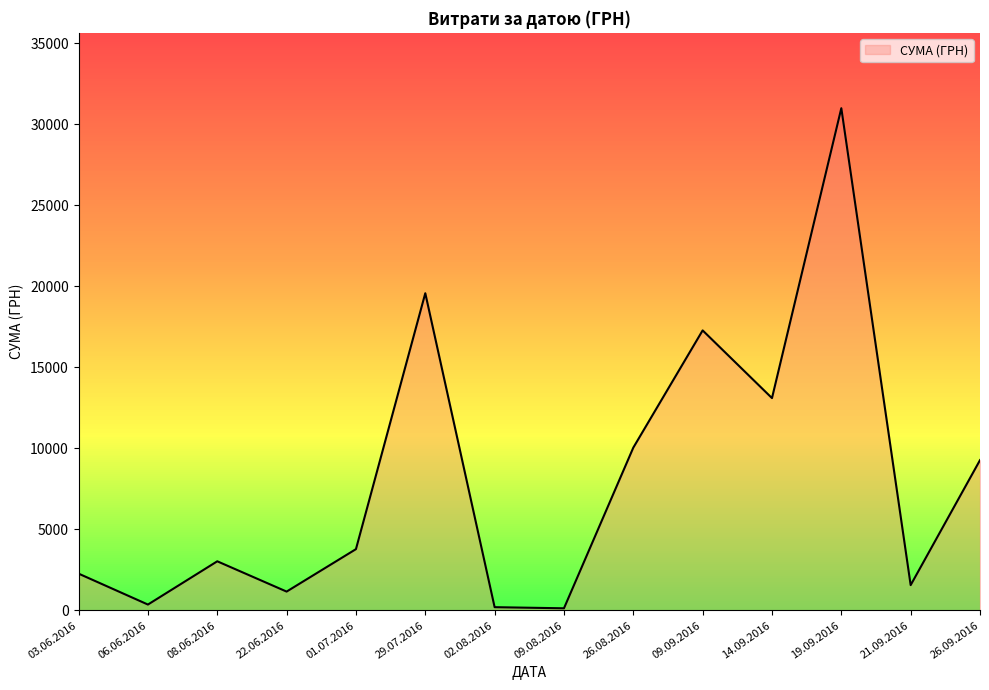

The value of СУМА (ГРН) at 09.09.2016 is 17282.6. True or false?

True